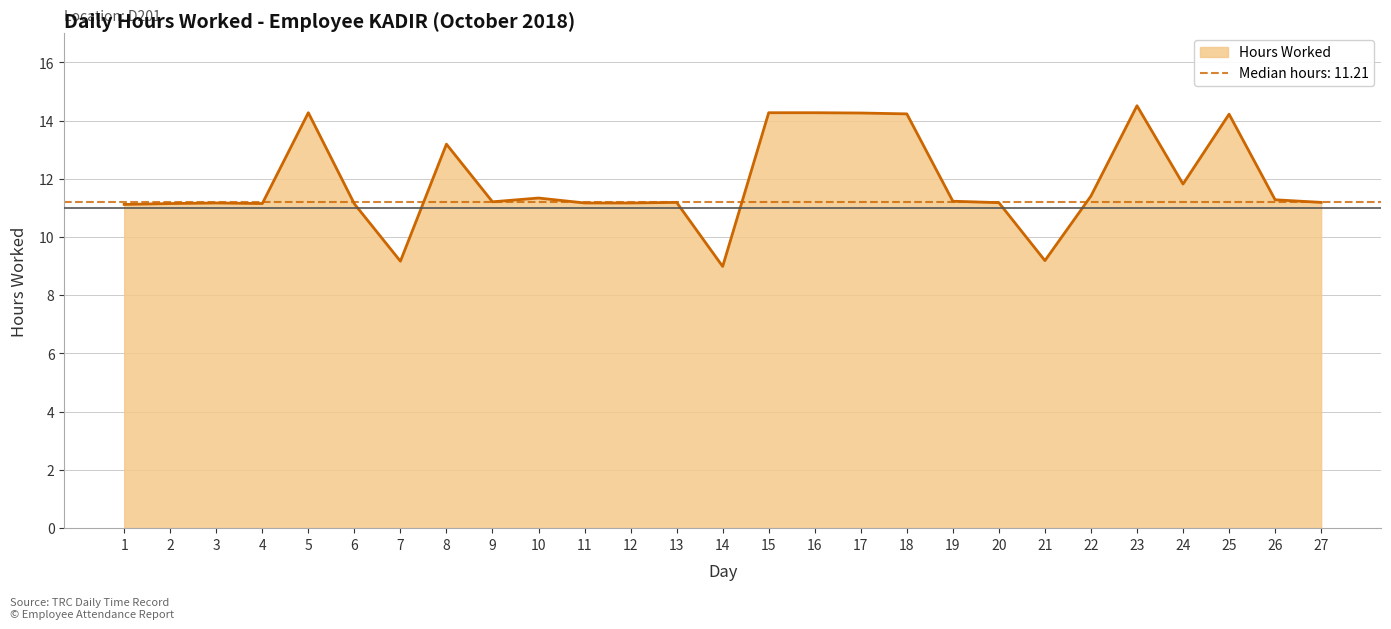

Reading left to right, list all the values displayed in this chart.

11.1	11.2	11.2	11.2	14.3	11.1	9.2	13.2	11.2	11.3	11.2	11.2	11.2	9.0	14.3	14.3	14.3	14.2	11.2	11.2	9.2	11.4	14.5	11.8	14.2	11.3	11.2